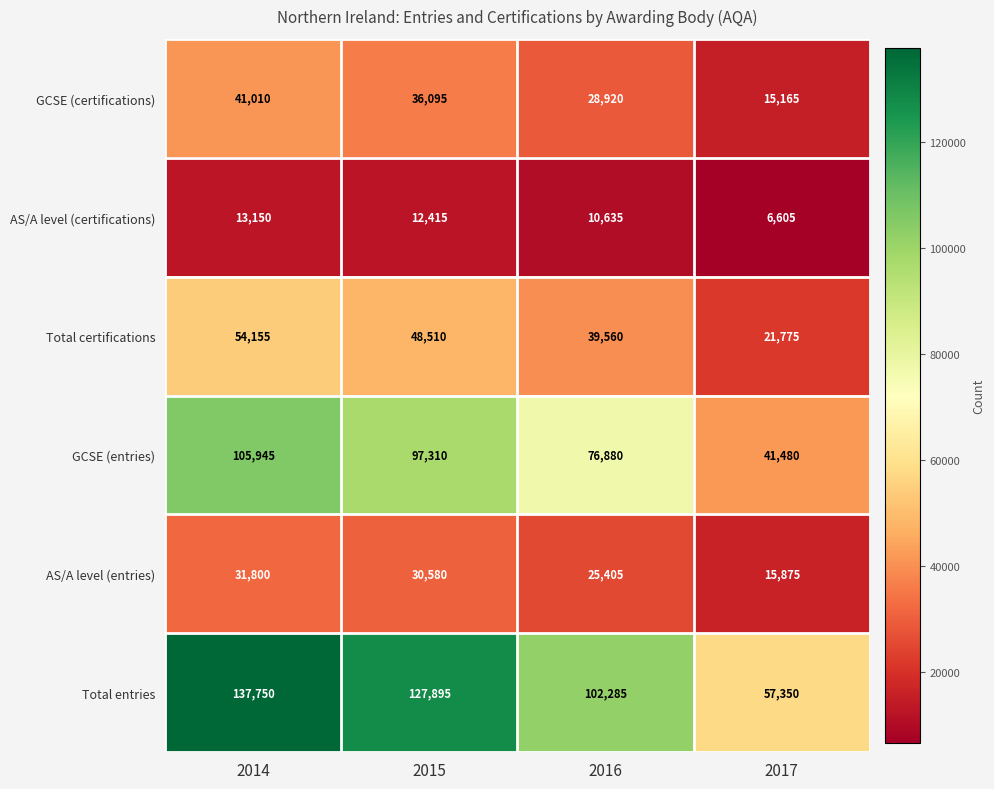

How many categories are shown in the chart?

4